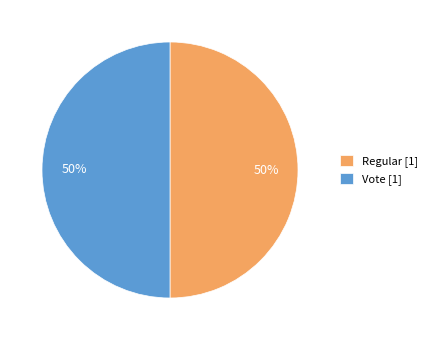

How many slices are in this pie chart?

2